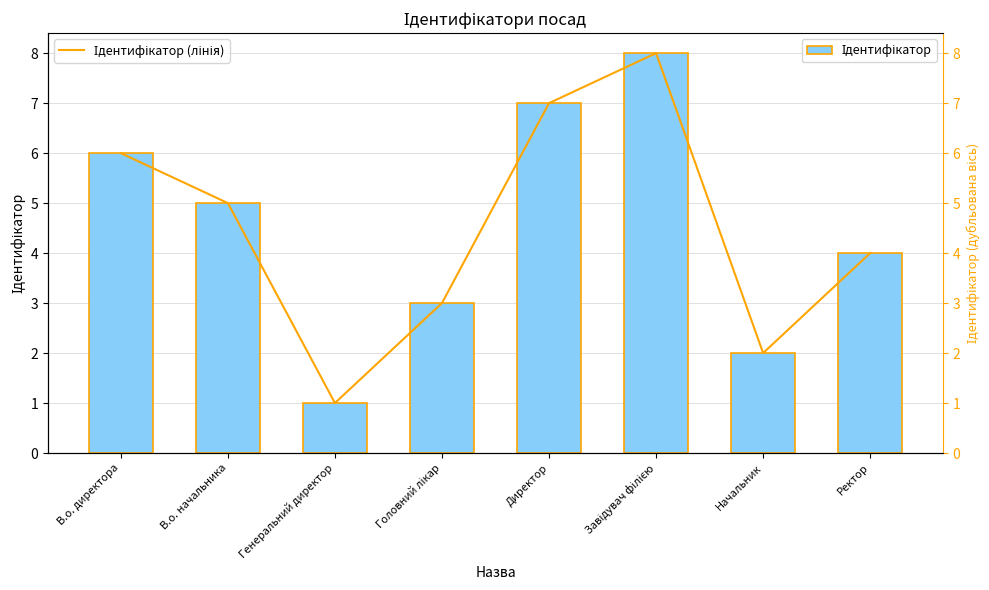

At which label is Ідентифікатор closest to 4?

Ректор